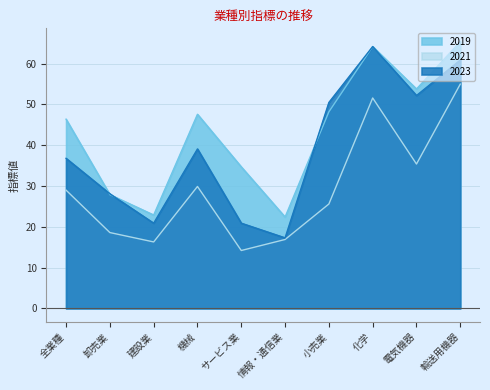

Reading right to left, transcribe all the data shown in this chart.

2019: 輸送用機器=65.4	電気機器=53.8	化学=64.2	小売業=48.2	情報・通信業=22.4	サービス業=34.7	機械=47.6	建設業=22.9	卸売業=27.9	全業種=46.4
2021: 輸送用機器=55.0	電気機器=35.4	化学=51.6	小売業=25.6	情報・通信業=16.9	サービス業=14.2	機械=29.9	建設業=16.3	卸売業=18.6	全業種=29.0
2023: 輸送用機器=60.9	電気機器=52.2	化学=64.2	小売業=50.5	情報・通信業=17.3	サービス業=20.9	機械=39.1	建設業=20.9	卸売業=28.1	全業種=36.8